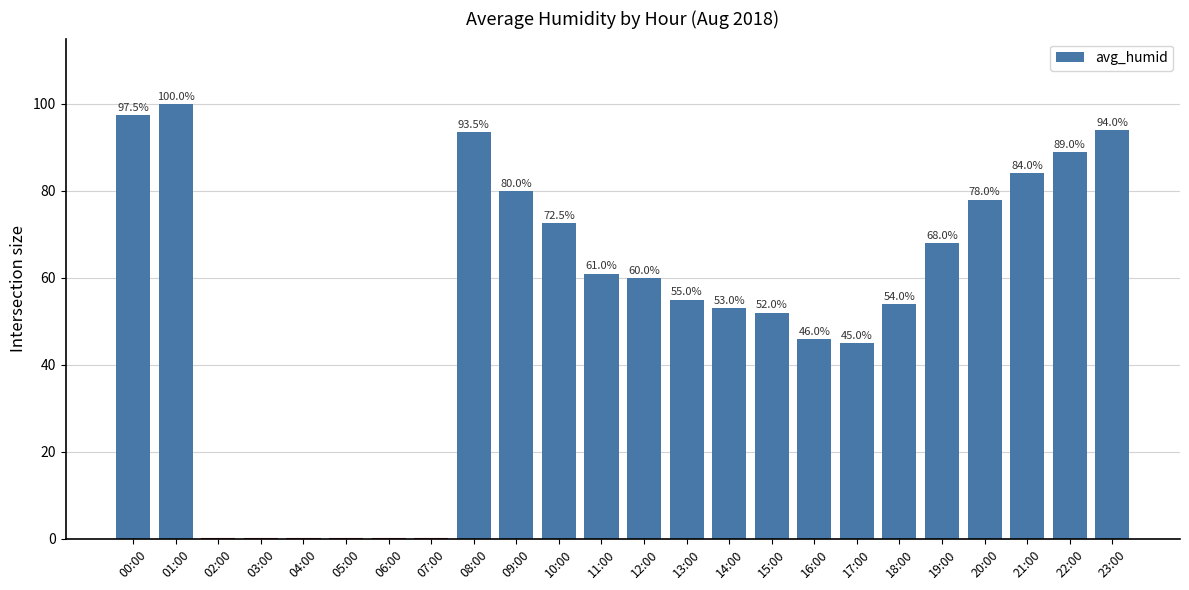

Where does the data first go above 60?

00:00